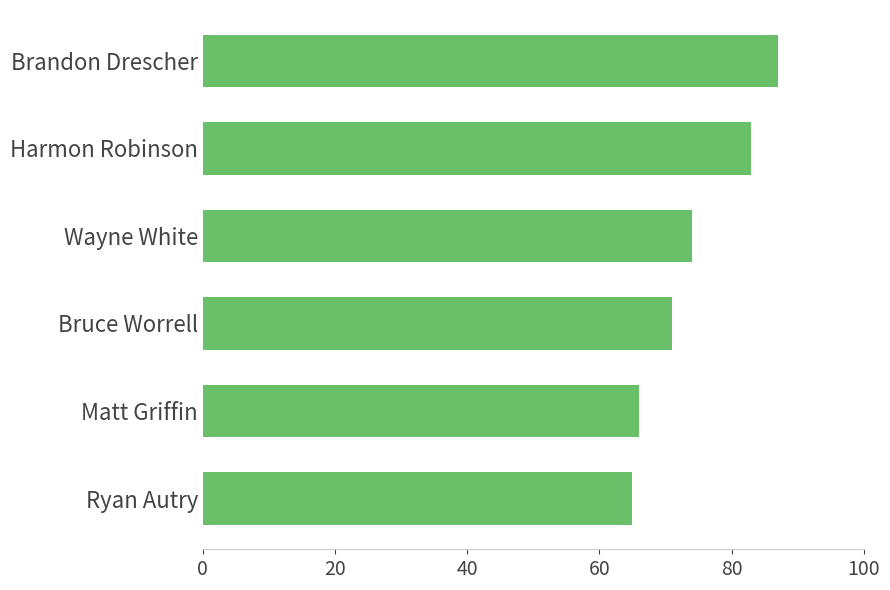

Rank the categories by value from lowest to highest.

Ryan Autry, Matt Griffin, Bruce Worrell, Wayne White, Harmon Robinson, Brandon Drescher